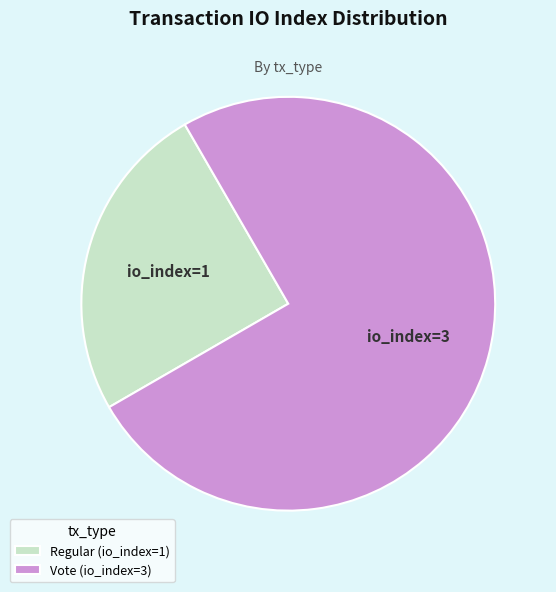

How many segments does this pie chart have?

2